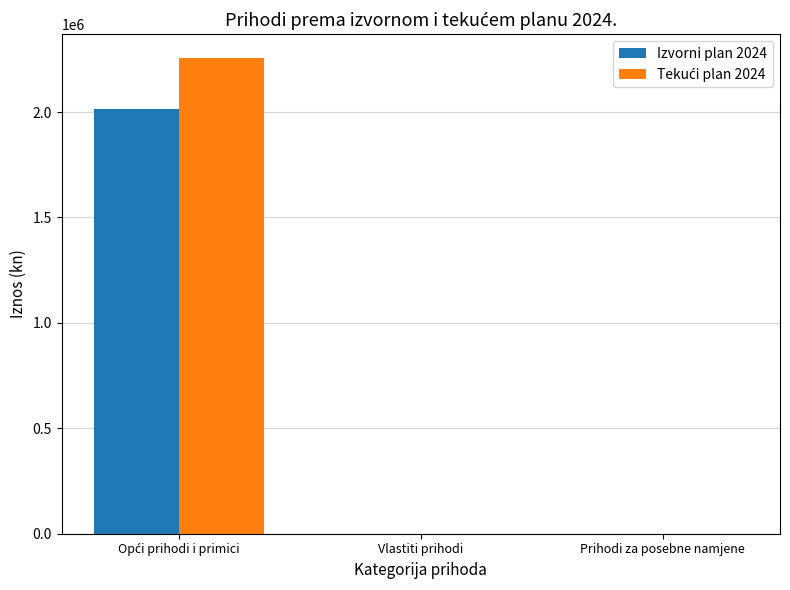

What is the maximum value shown in the chart?

2256044